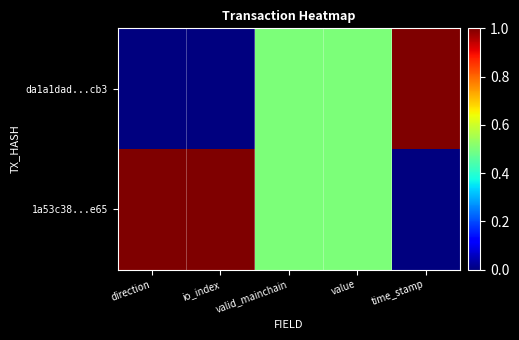

At how many categories does at least one series exceed 0?

5